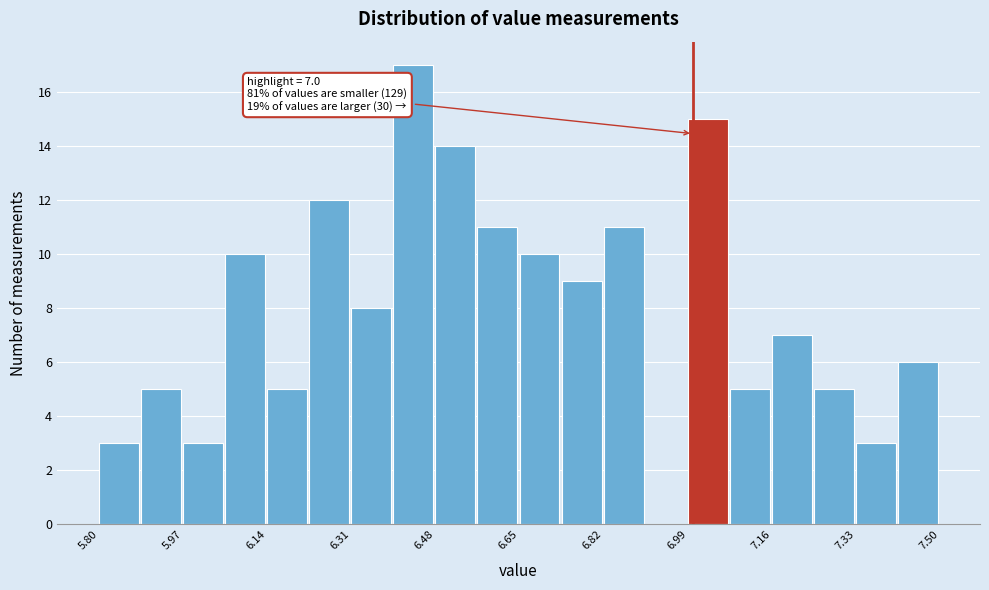

Which range on the x-axis has the tallest bar?

6.395 to 6.480